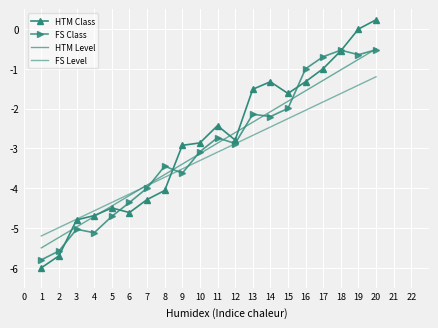

Which series changed the most between 6 and 20?

HTM Class